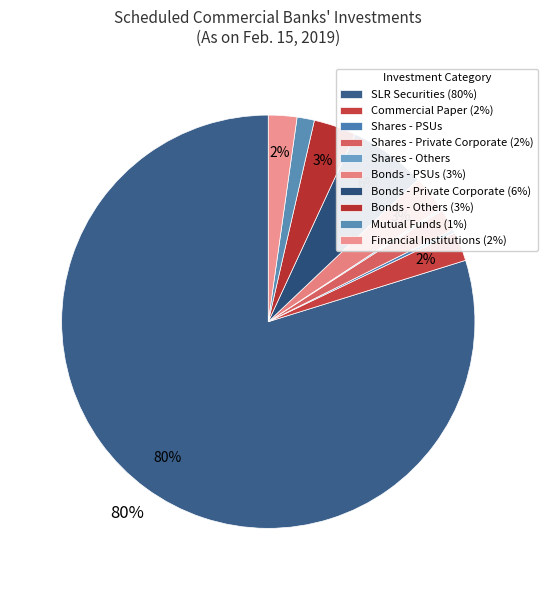

Between Commercial Paper and Shares - Private Corporate, which is larger?

Commercial Paper